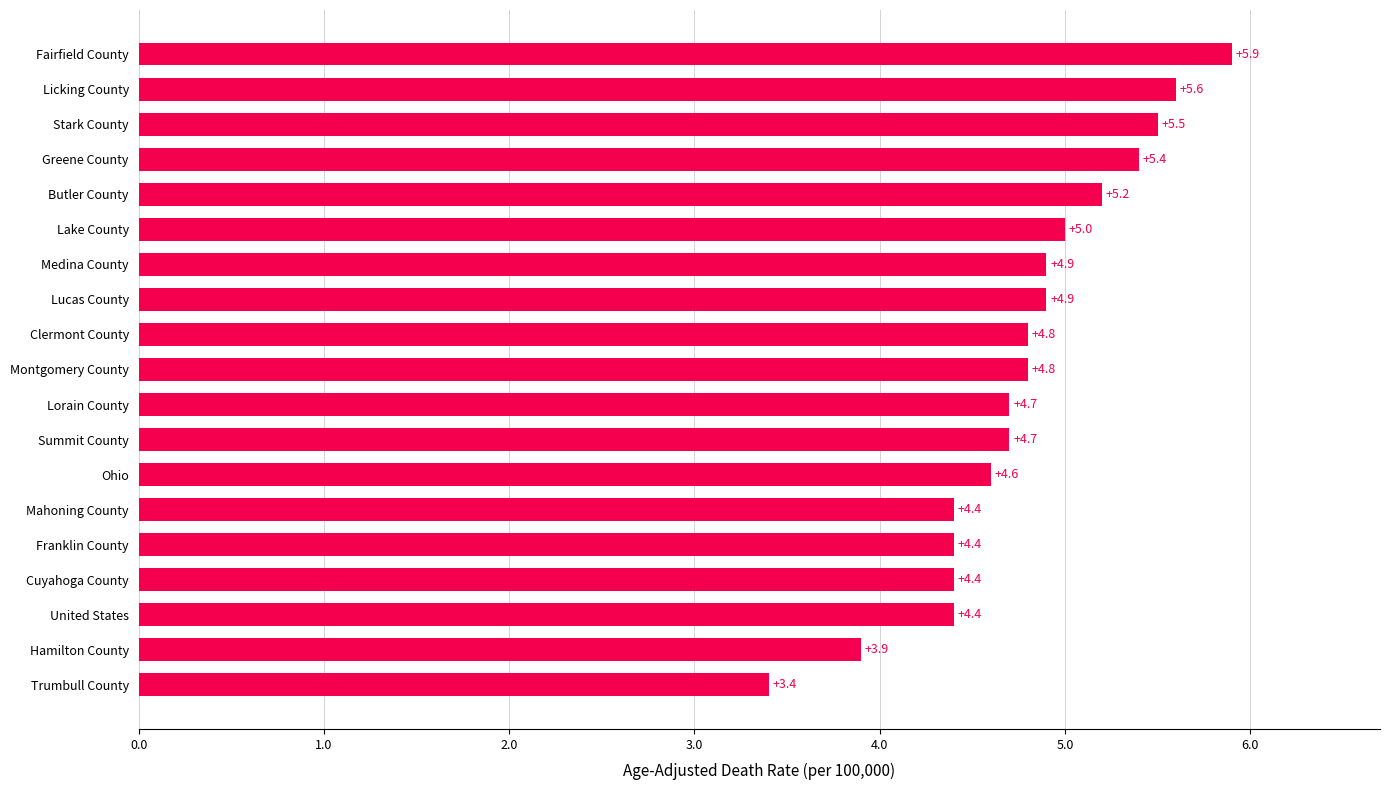

What is the minimum value shown in the chart?

3.4